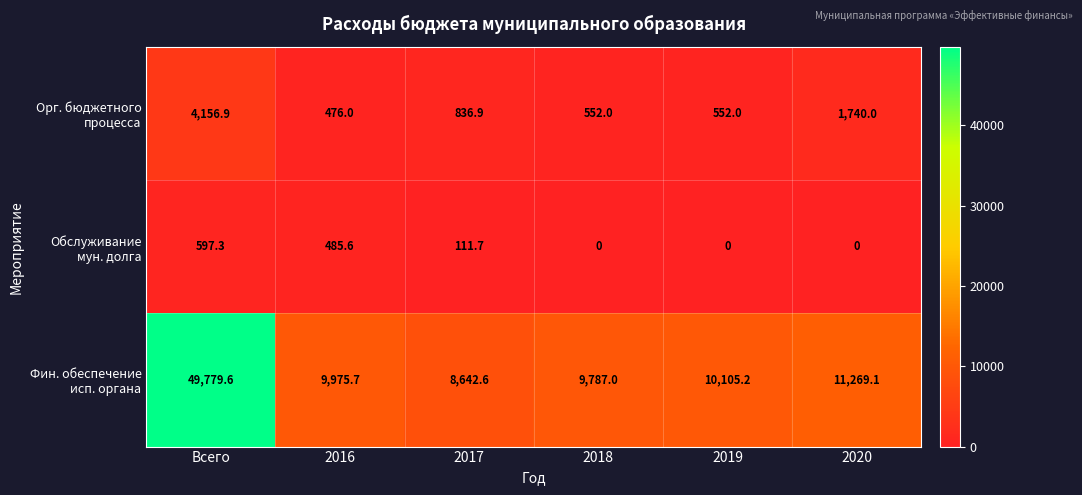

What is the spread (max minus min) of values at 2018?

9787.0